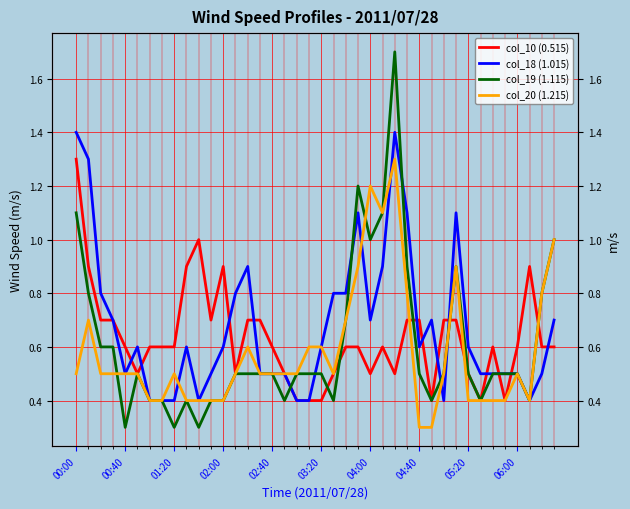

The col_19 (1.115) series shows 0.7 at 22. True or false?

True